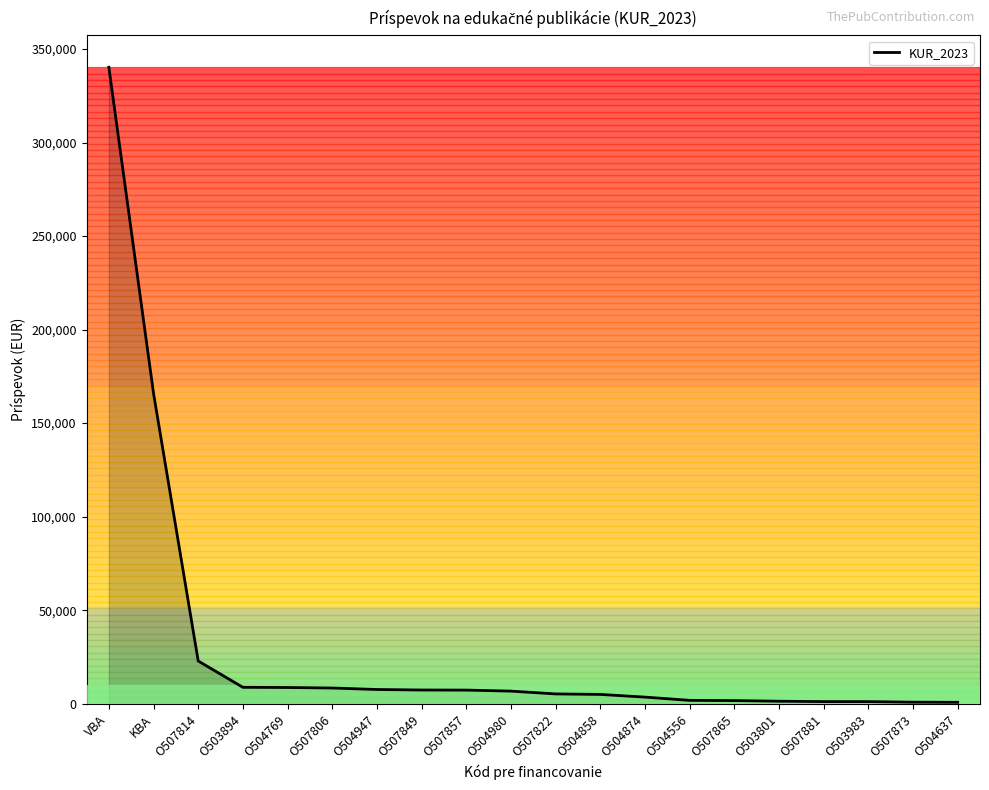

What is the change in value from VBA to O507881?

-339078